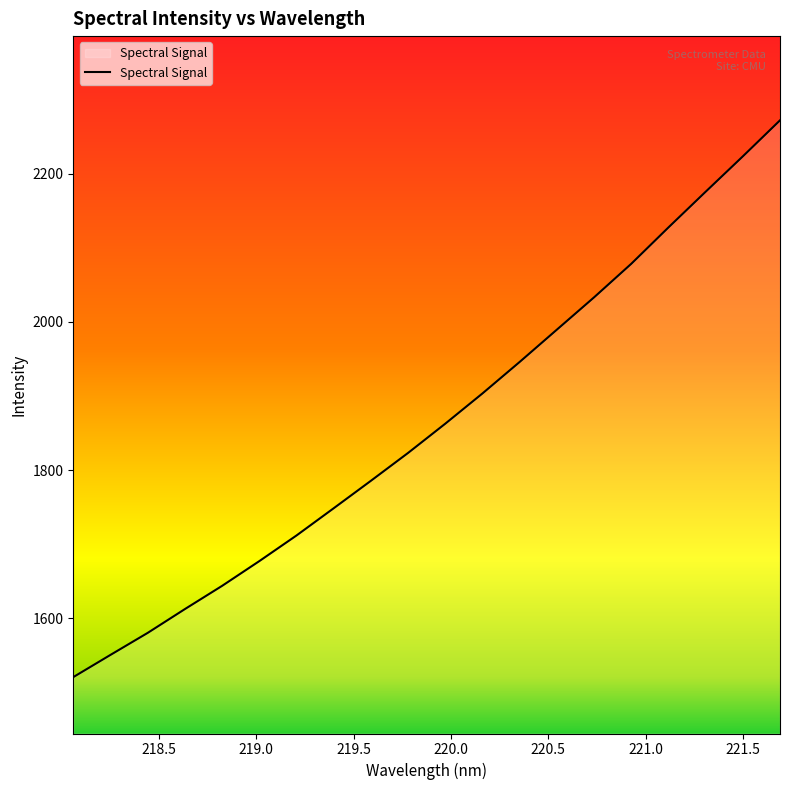

How many lines are shown in the chart?

1